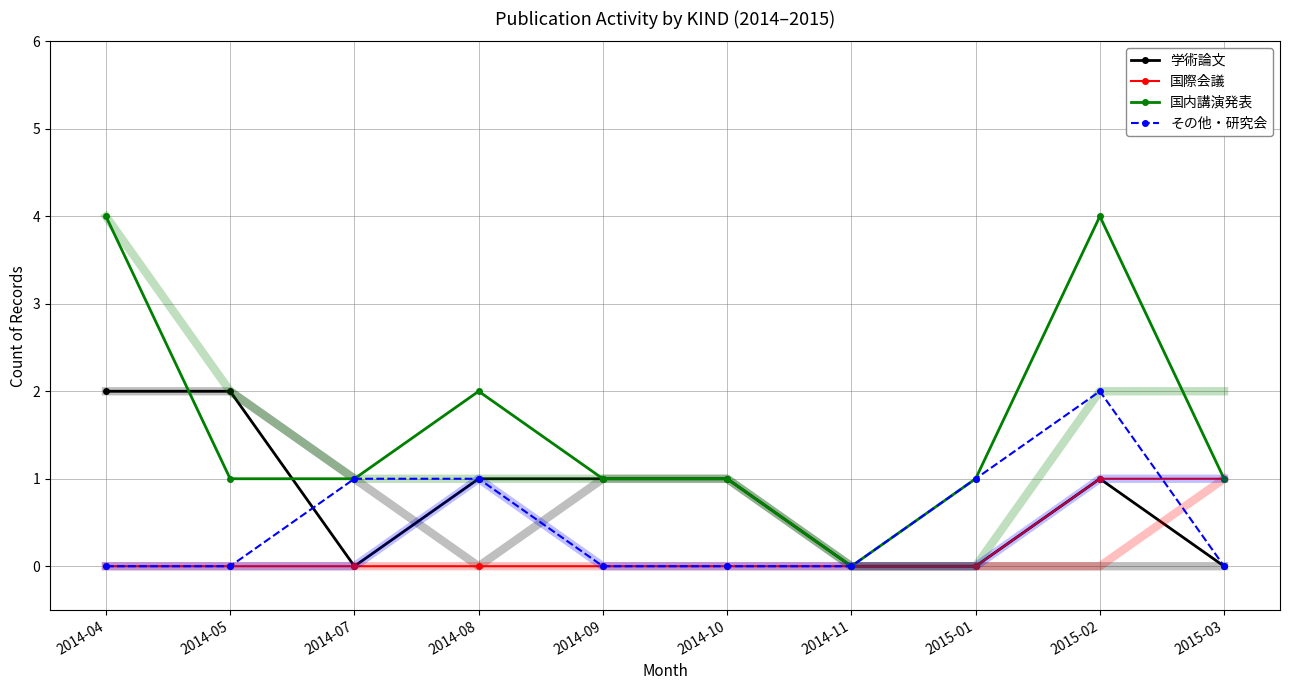

True or false: 国際会議 and 学術論文 intersect in this chart.

False